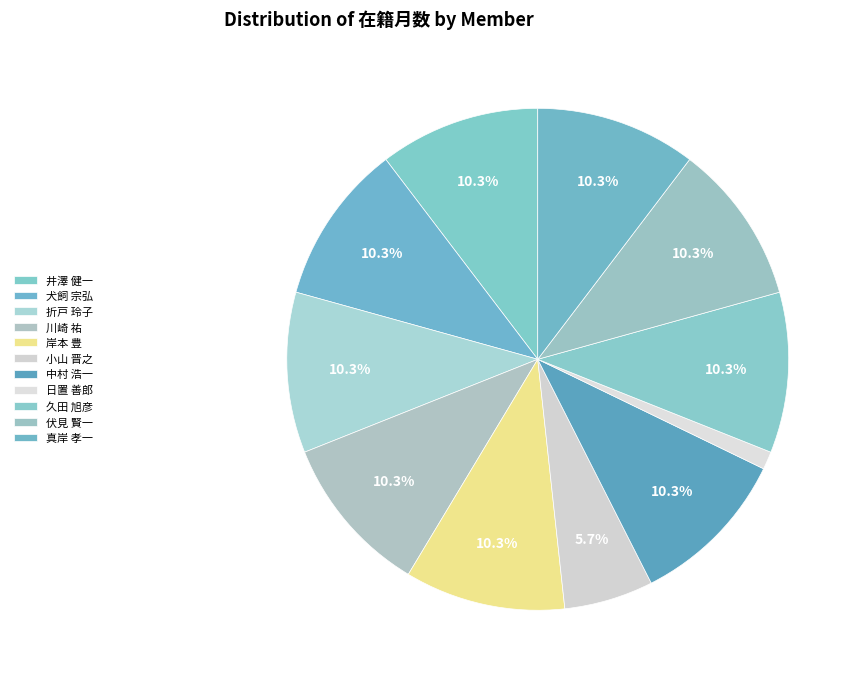

Rank the categories by value from lowest to highest.

日置 善郎, 小山 晋之, 井澤 健一, 犬飼 宗弘, 折戸 玲子, 川崎 祐, 岸本 豊, 中村 浩一, 久田 旭彦, 伏見 賢一, 真岸 孝一